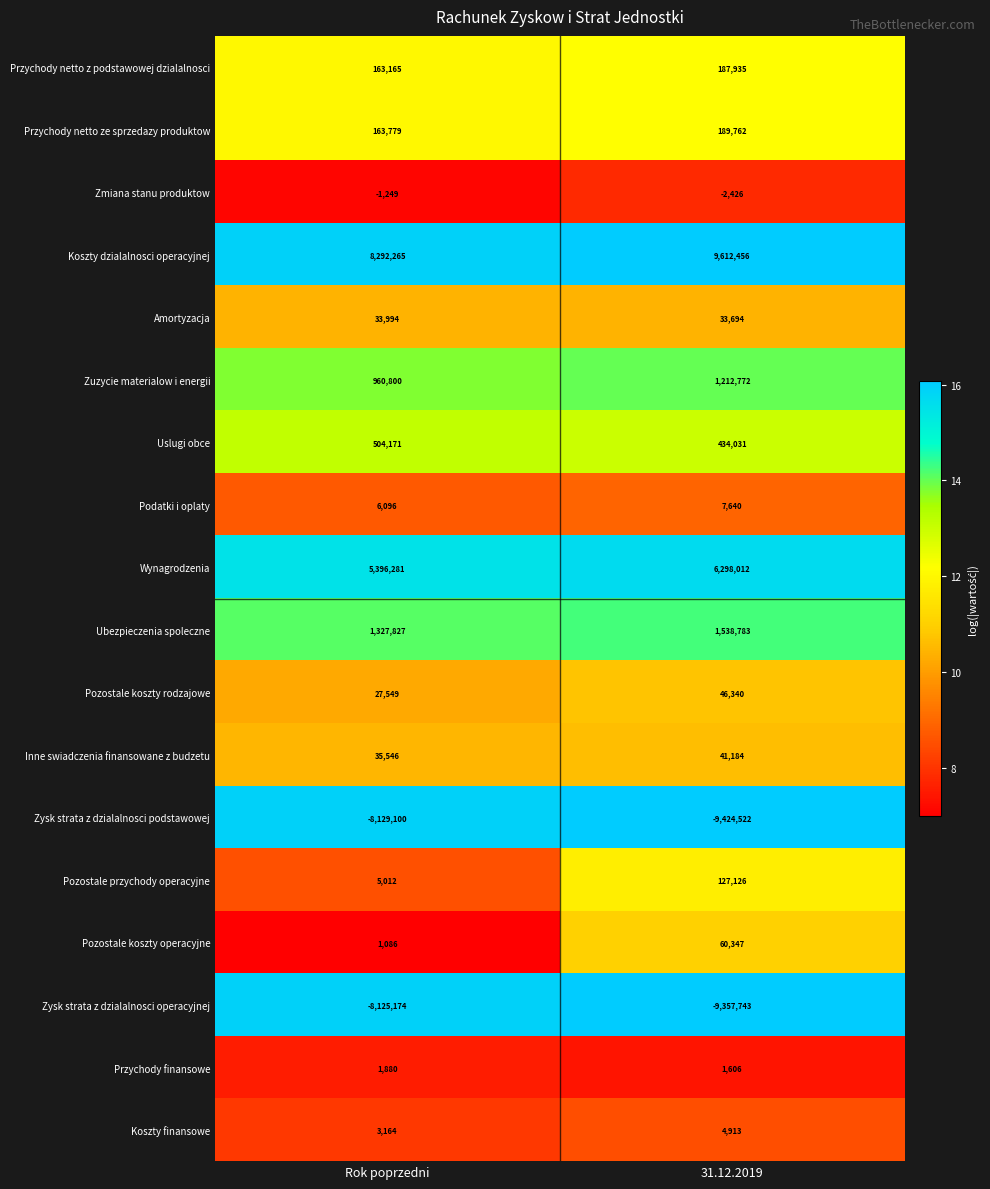

What is the maximum value shown in the chart?

9612456